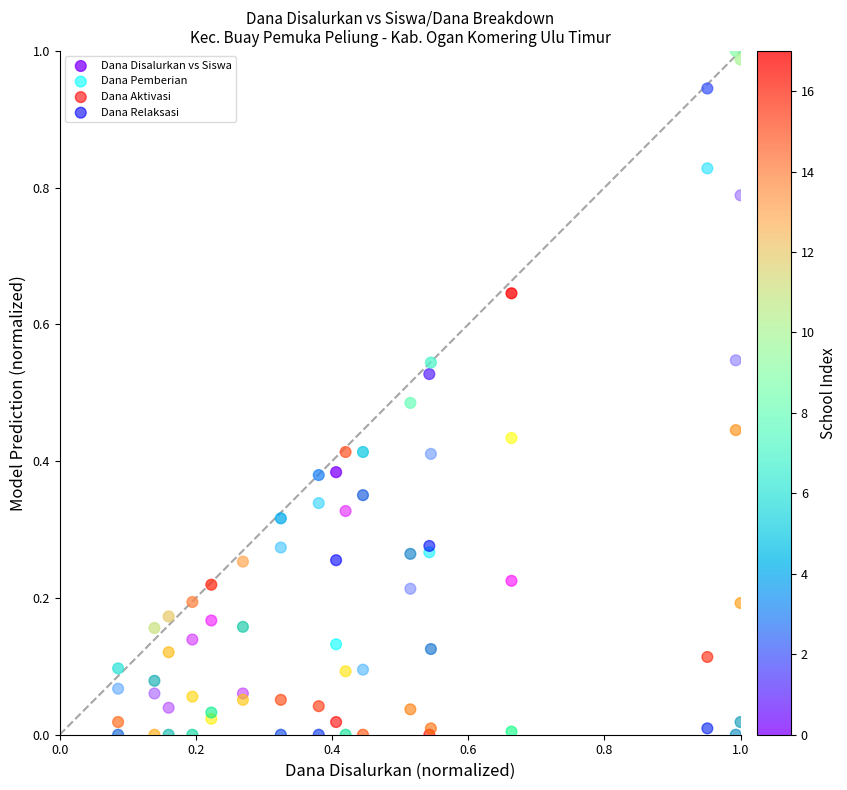

Which series has the largest Y range (max minus min)?

Dana Disalurkan vs Siswa